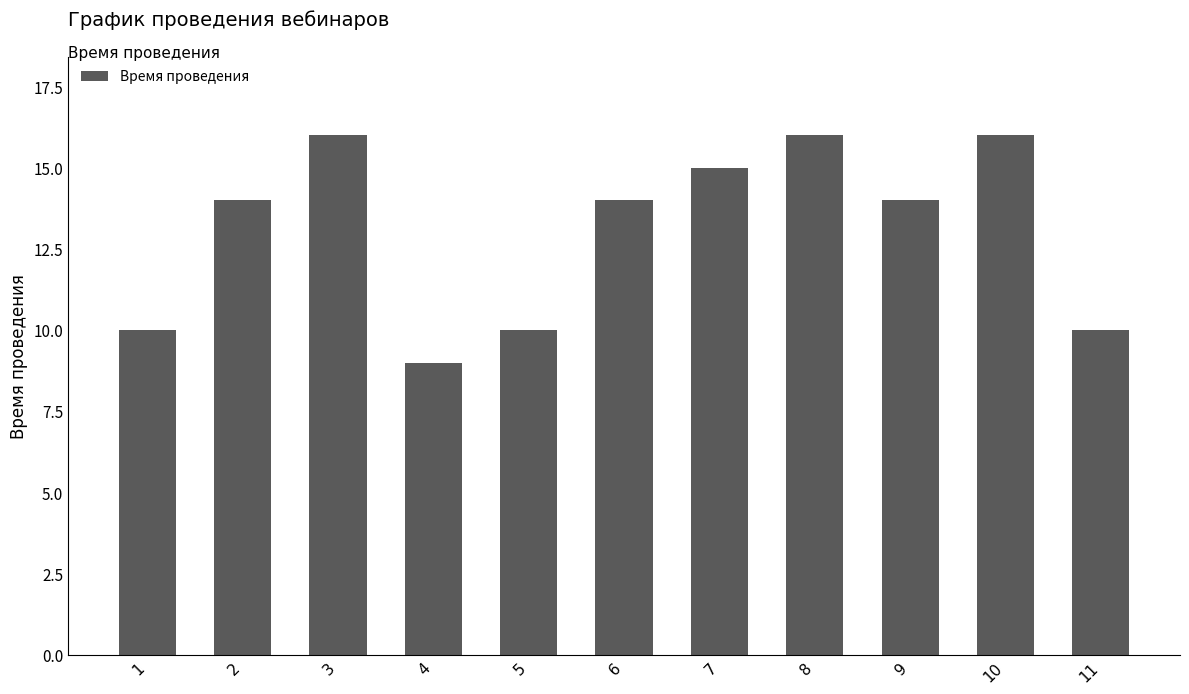

Reading left to right, transcribe all the data shown in this chart.

10	14	16	9	10	14	15	16	14	16	10